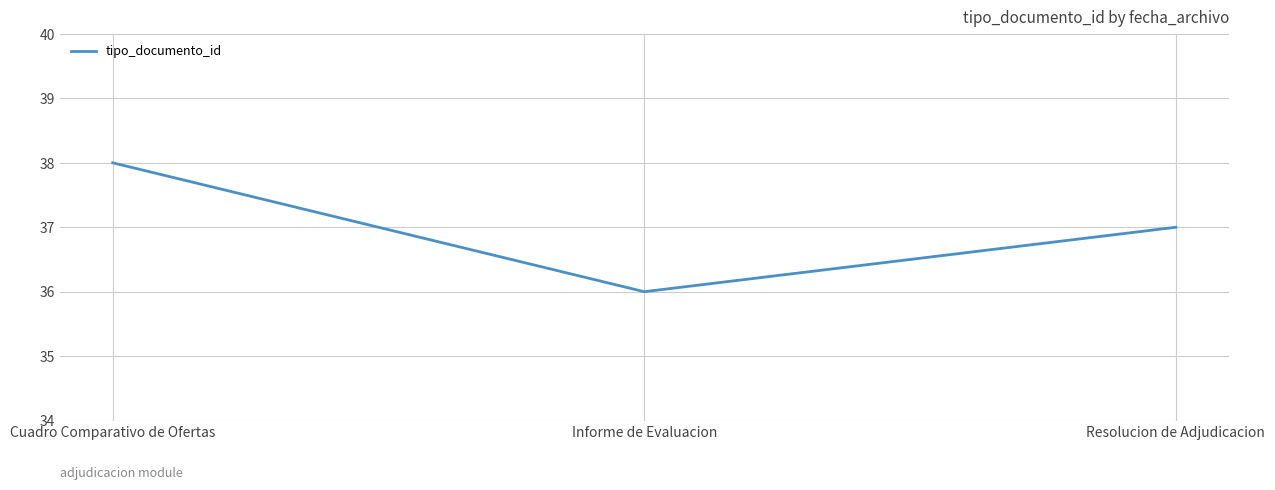

Where is the data nearest to the value 37?

Resolucion de Adjudicacion